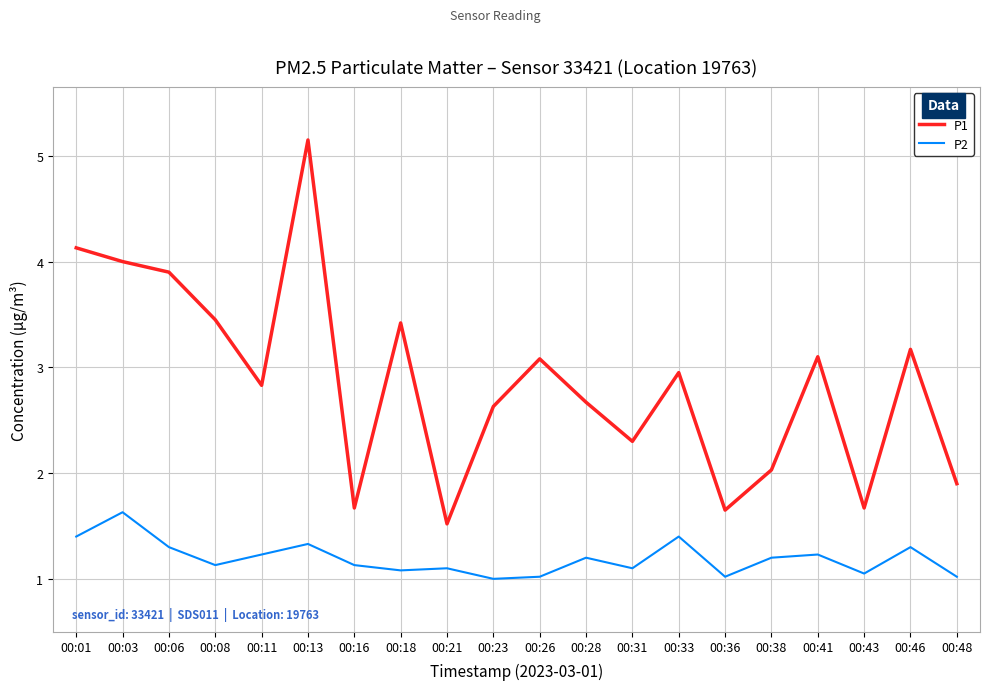

Which series has the largest total across all categories?

P1